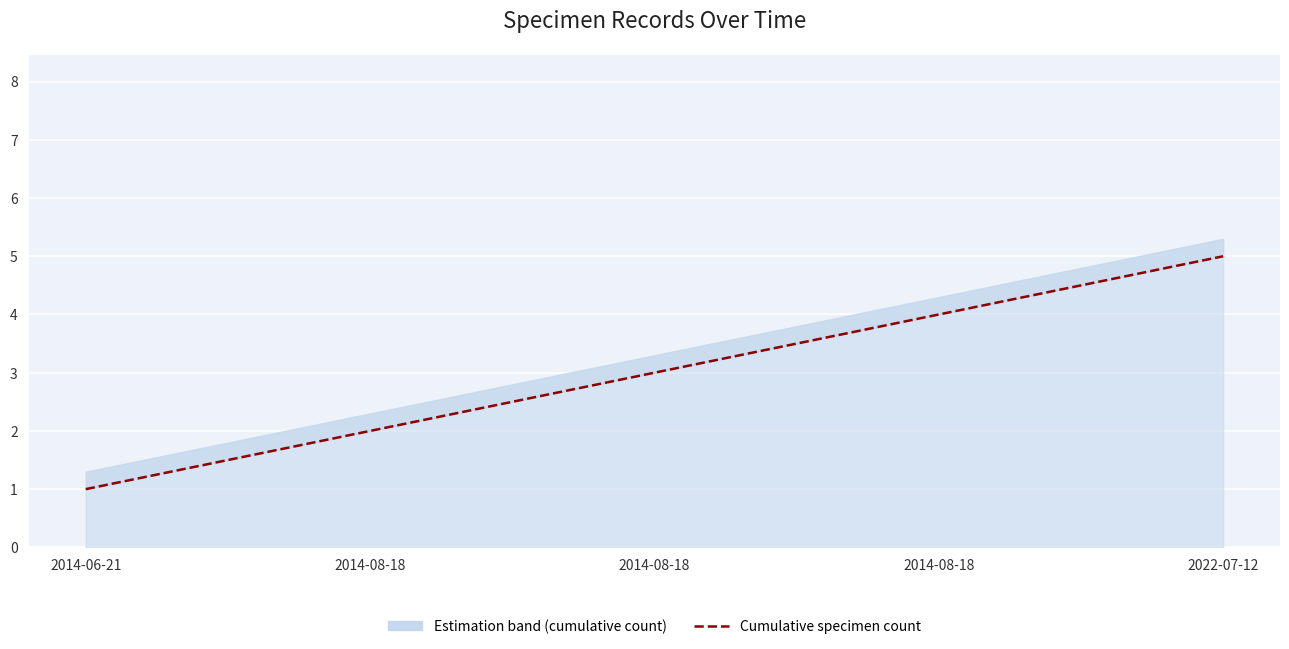

What is the difference between the values at 2014-08-18 and 2014-08-18?

2